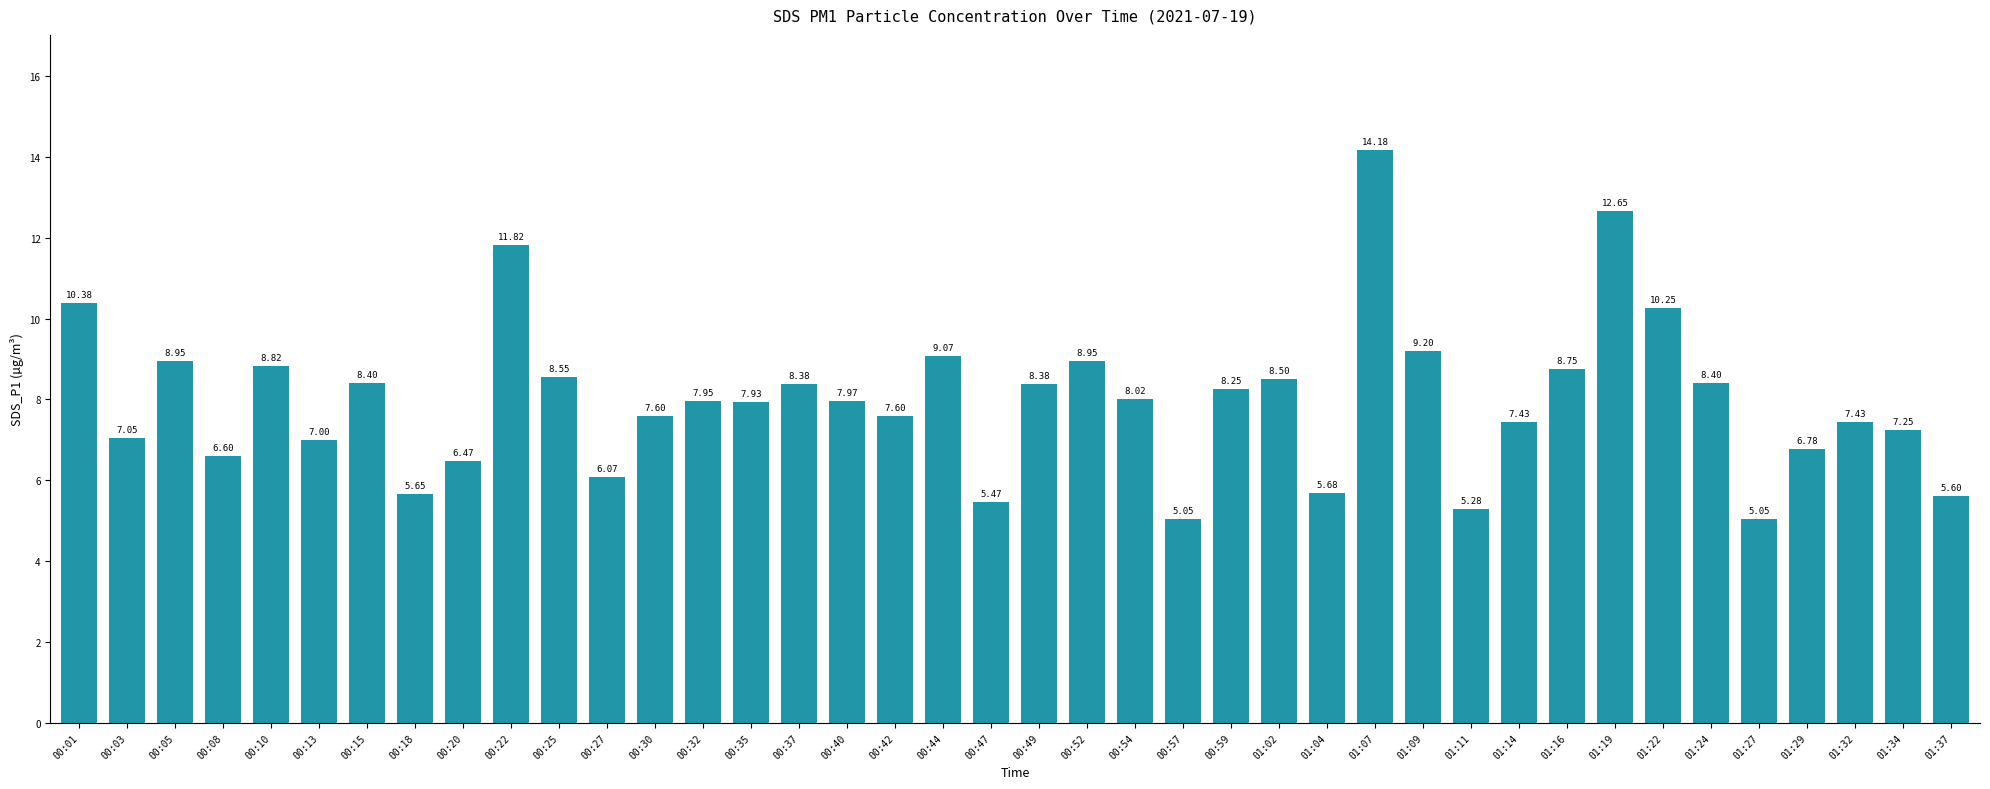

Where does the data first go above 7?

00:01